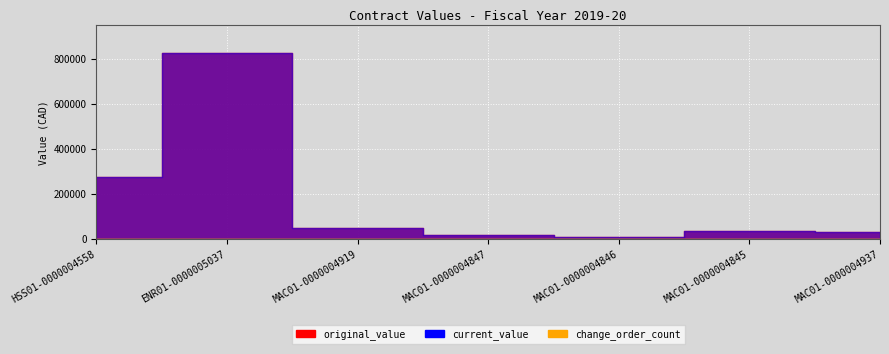

True or false: change_order_count and original_value cross at least once.

False